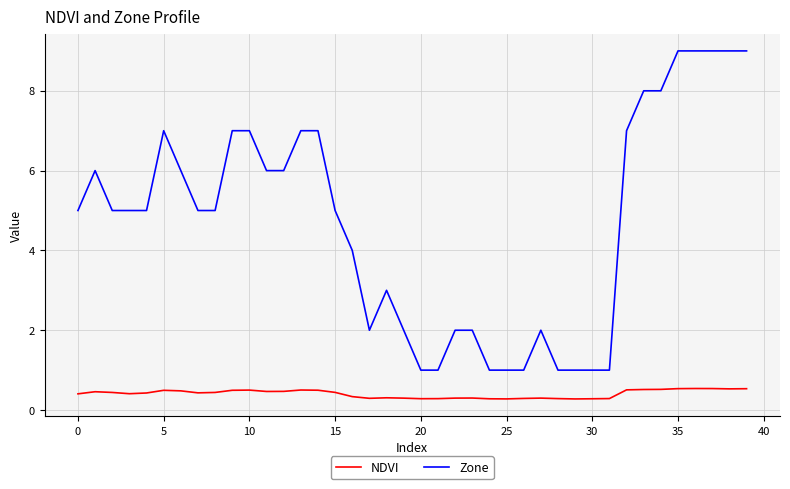

What are all the series names shown in the legend?

NDVI, Zone